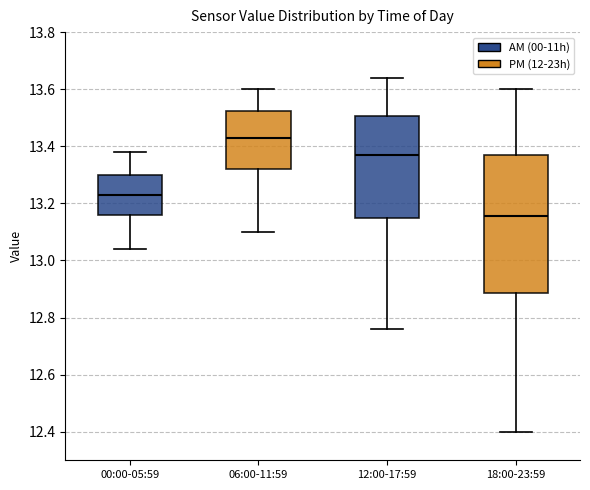

Reading left to right, transcribe this box plot: for each box, give where its median line is, the range the box spans, and where its two whiskers end, as read against the y-axis. The values are not printed on the chart, so give them approximately, as read against the axis.

00:00-05:59: median 13.24, box 13.16 to 13.30, whiskers 13.04 to 13.38
06:00-11:59: median 13.44, box 13.32 to 13.52, whiskers 13.10 to 13.60
12:00-17:59: median 13.38, box 13.16 to 13.50, whiskers 12.76 to 13.64
18:00-23:59: median 13.16, box 12.88 to 13.38, whiskers 12.40 to 13.60